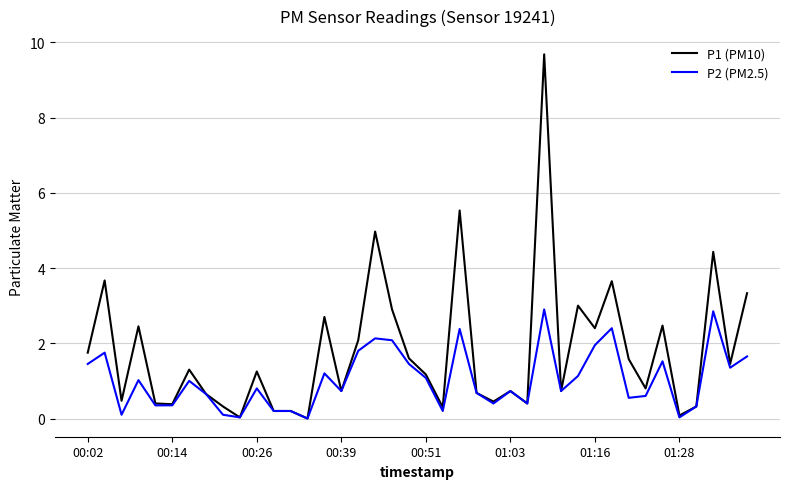

What is the maximum value shown in the chart?

9.7